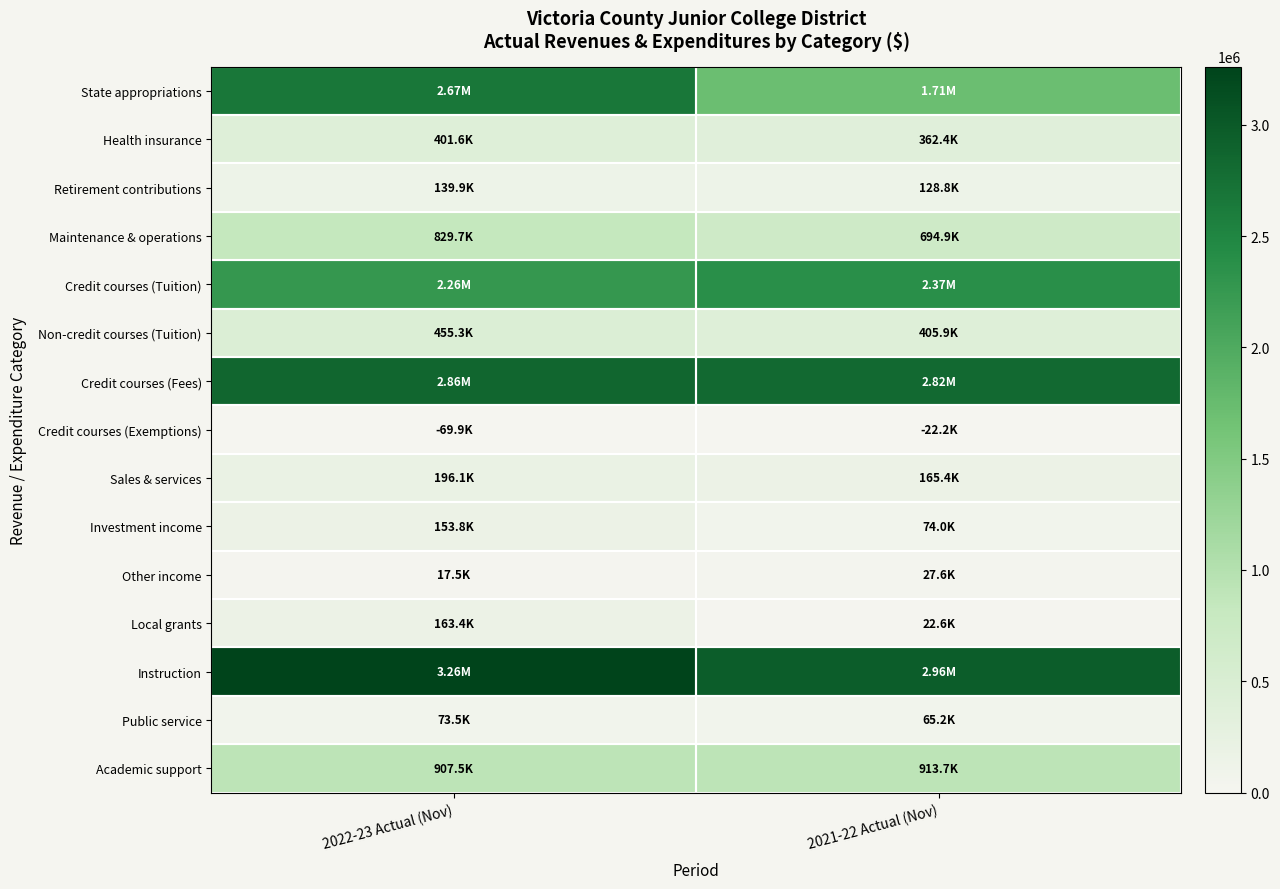

What is the total value across all series at 2022-23 Actual (Nov)?

14390160.7